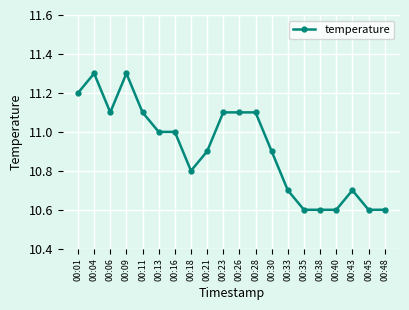

How many values are between 10 and 11?

12